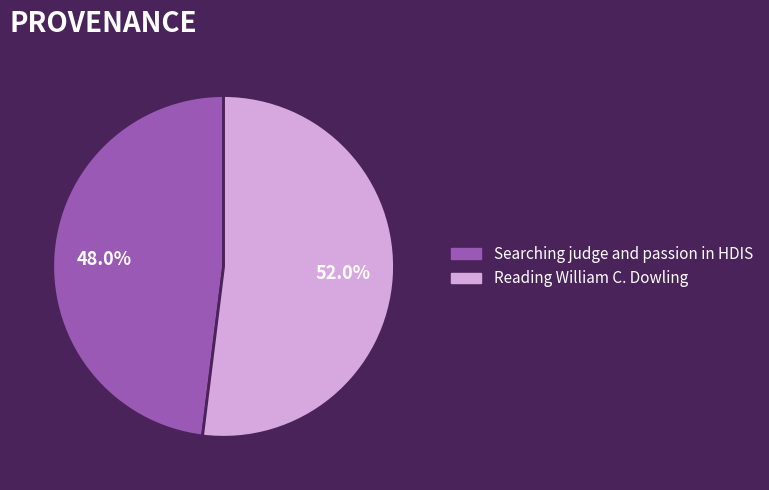

What is the largest slice in the pie chart?

Reading William C. Dowling